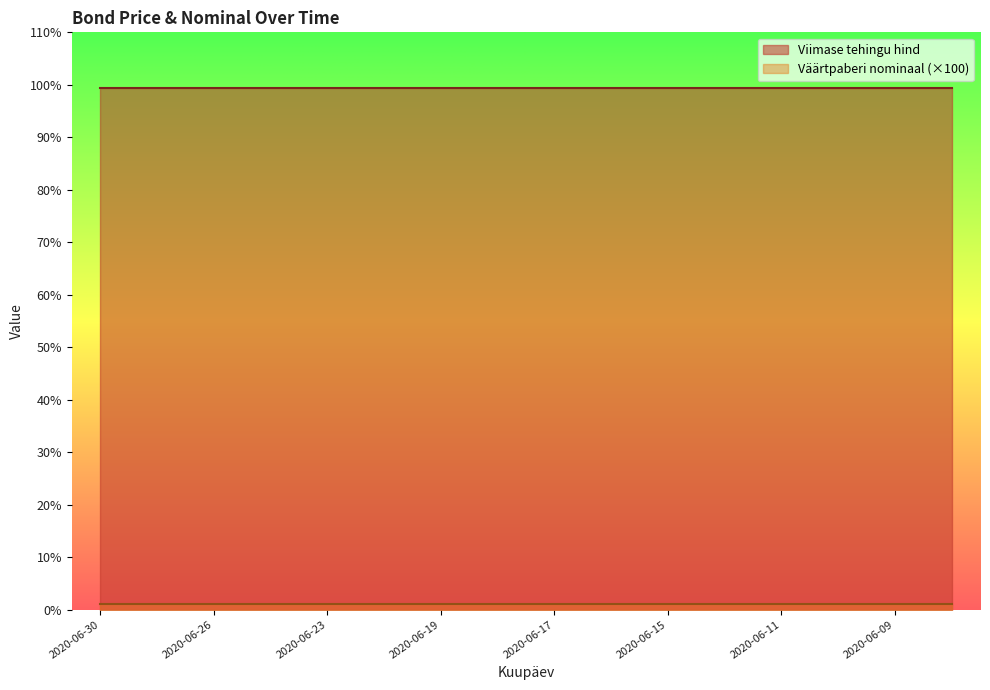

How many series are shown in this chart?

2